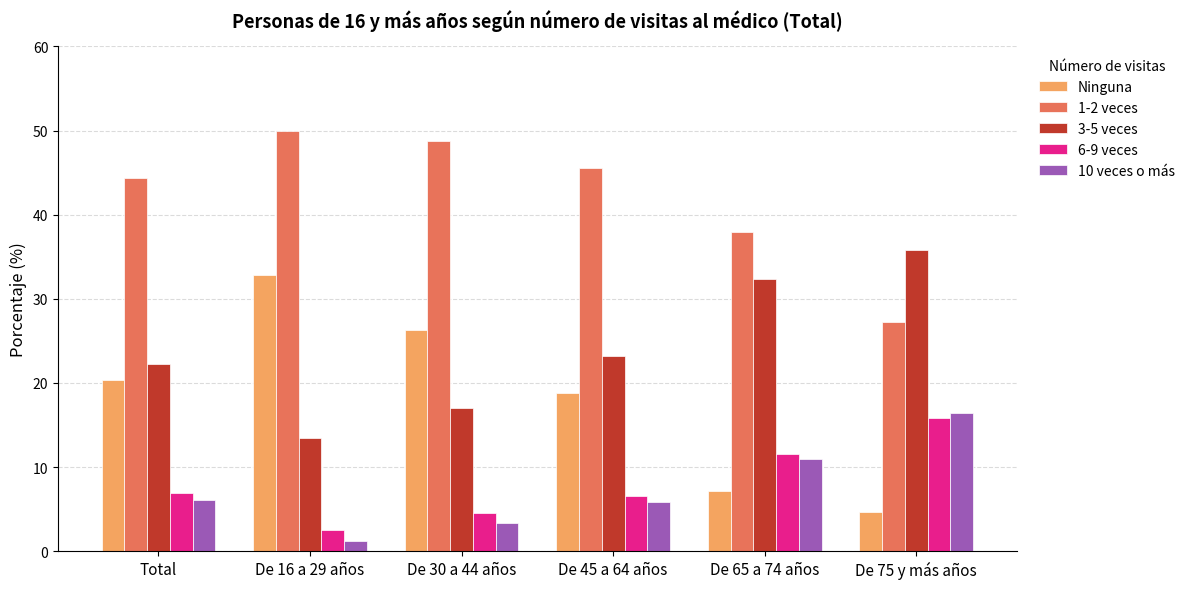

What is the spread (max minus min) of values at De 75 y más años?

31.2